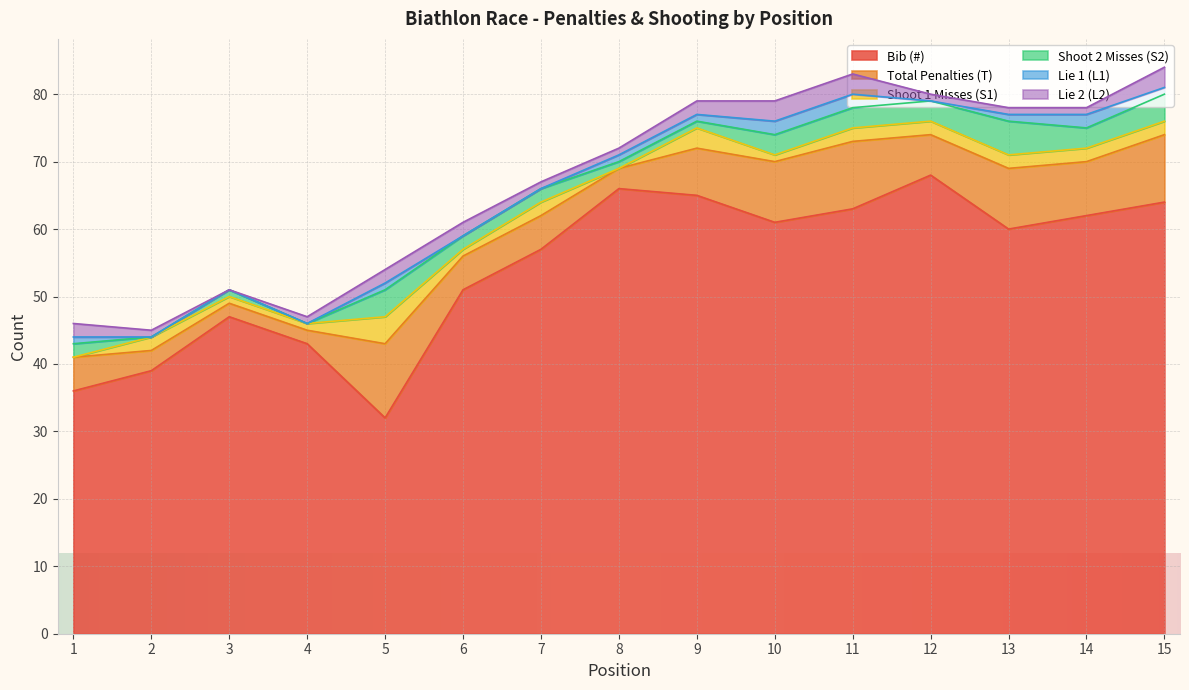

What is the value of the Lie 2 (L2) point at the 7th from the left?

1